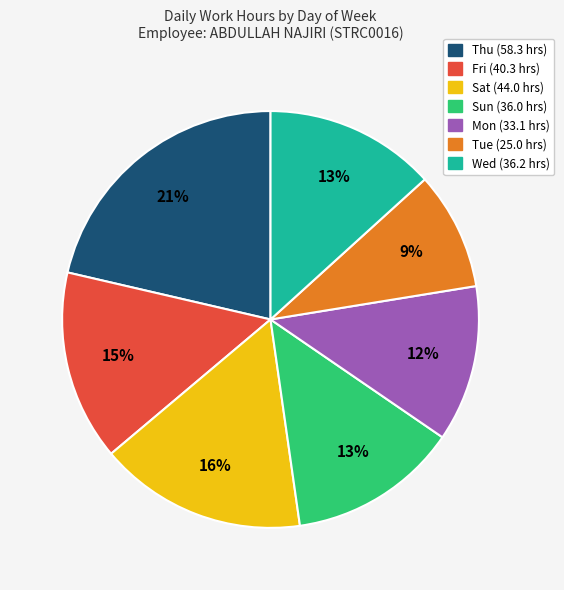

Is there any slice that represents more than half of the pie?

No